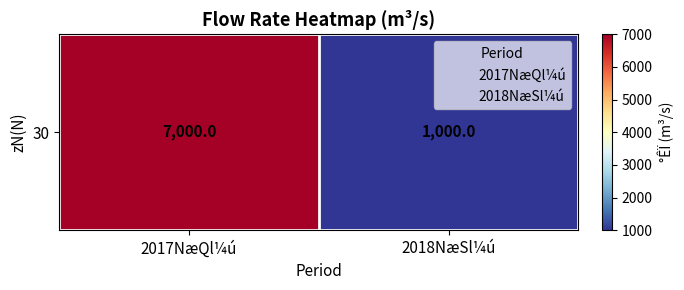

Count the values in the range 1000 to 7000.

2